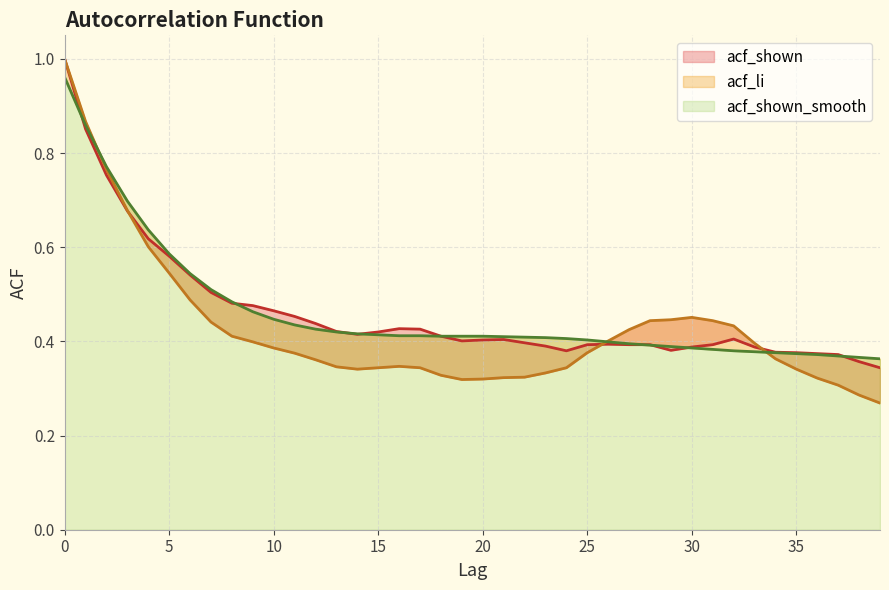

The value of acf_shown at 32 is 0.4. True or false?

True